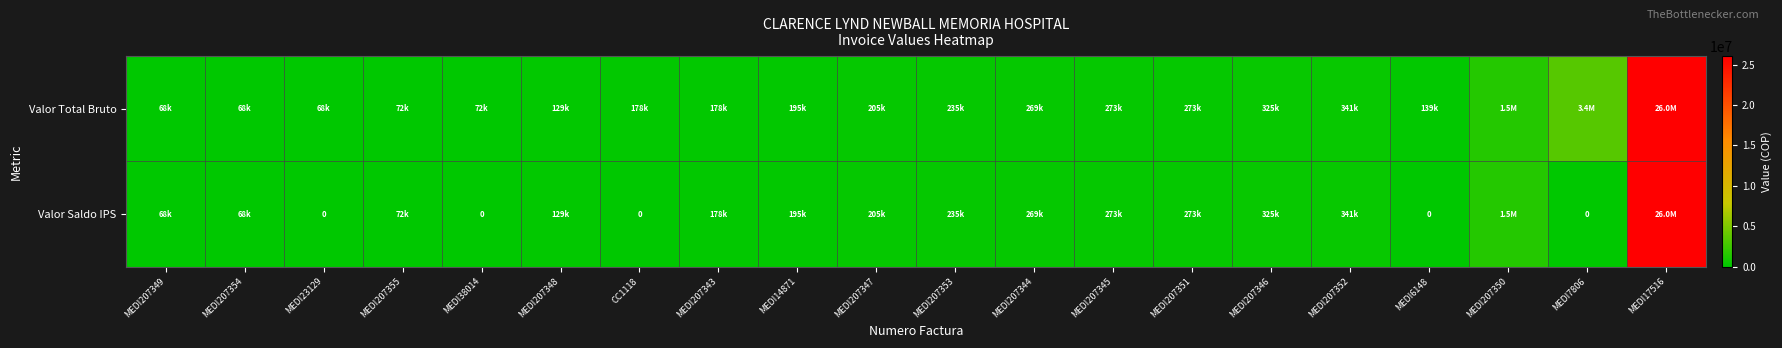

Between MEDI207345 and MEDI207352, which series saw the biggest shift?

Valor Total Bruto